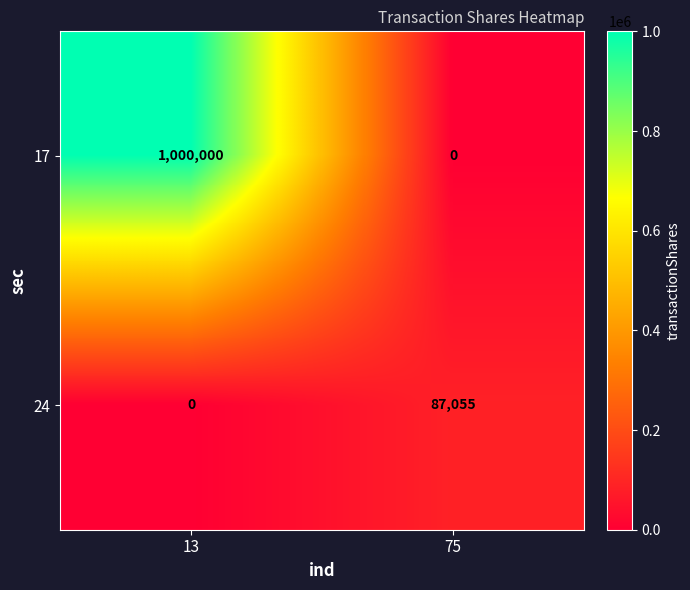

Reading left to right, transcribe all the data shown in this chart.

17: 1000000	0
24: 0	87055